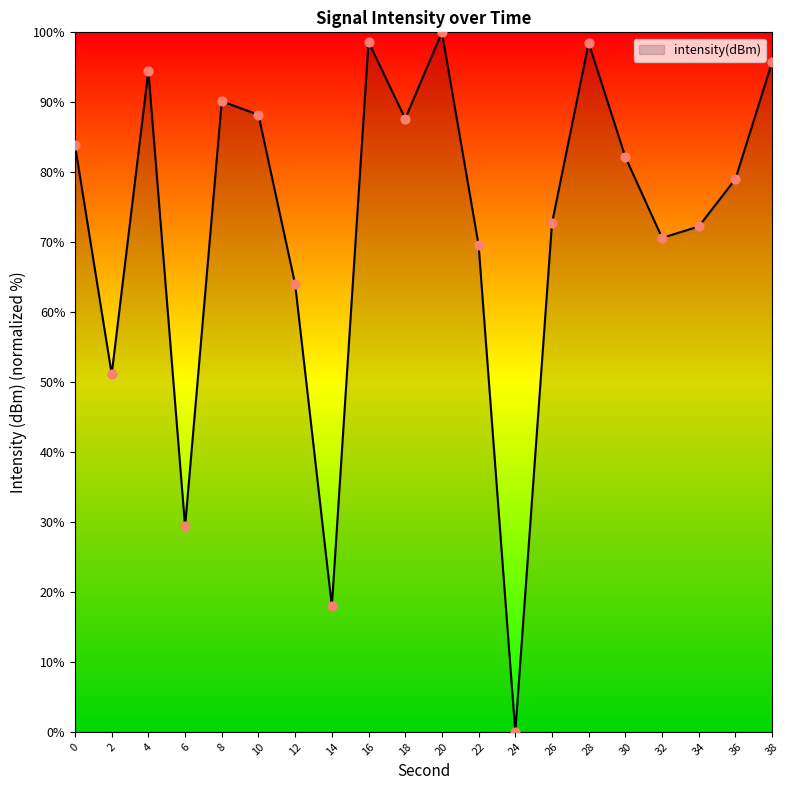

Which has a higher value, 4 or 38?

38